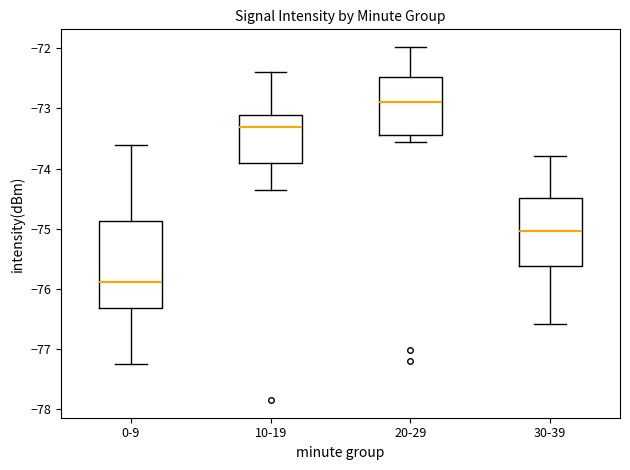

Which box has the highest median line?

20-29